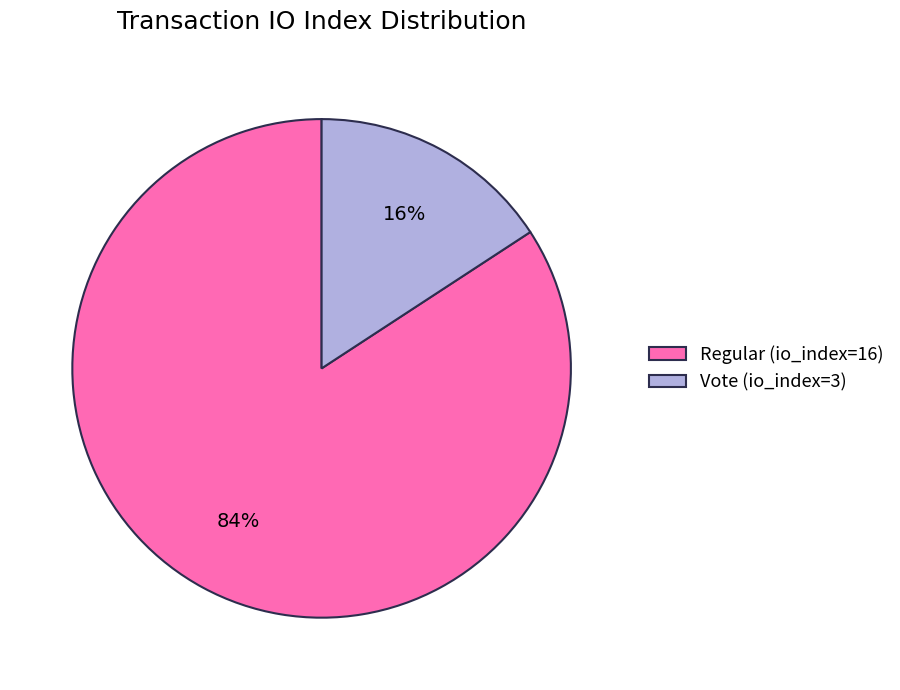

To the nearest percent, what percentage of the pie is Regular (io_index=16)?

84%